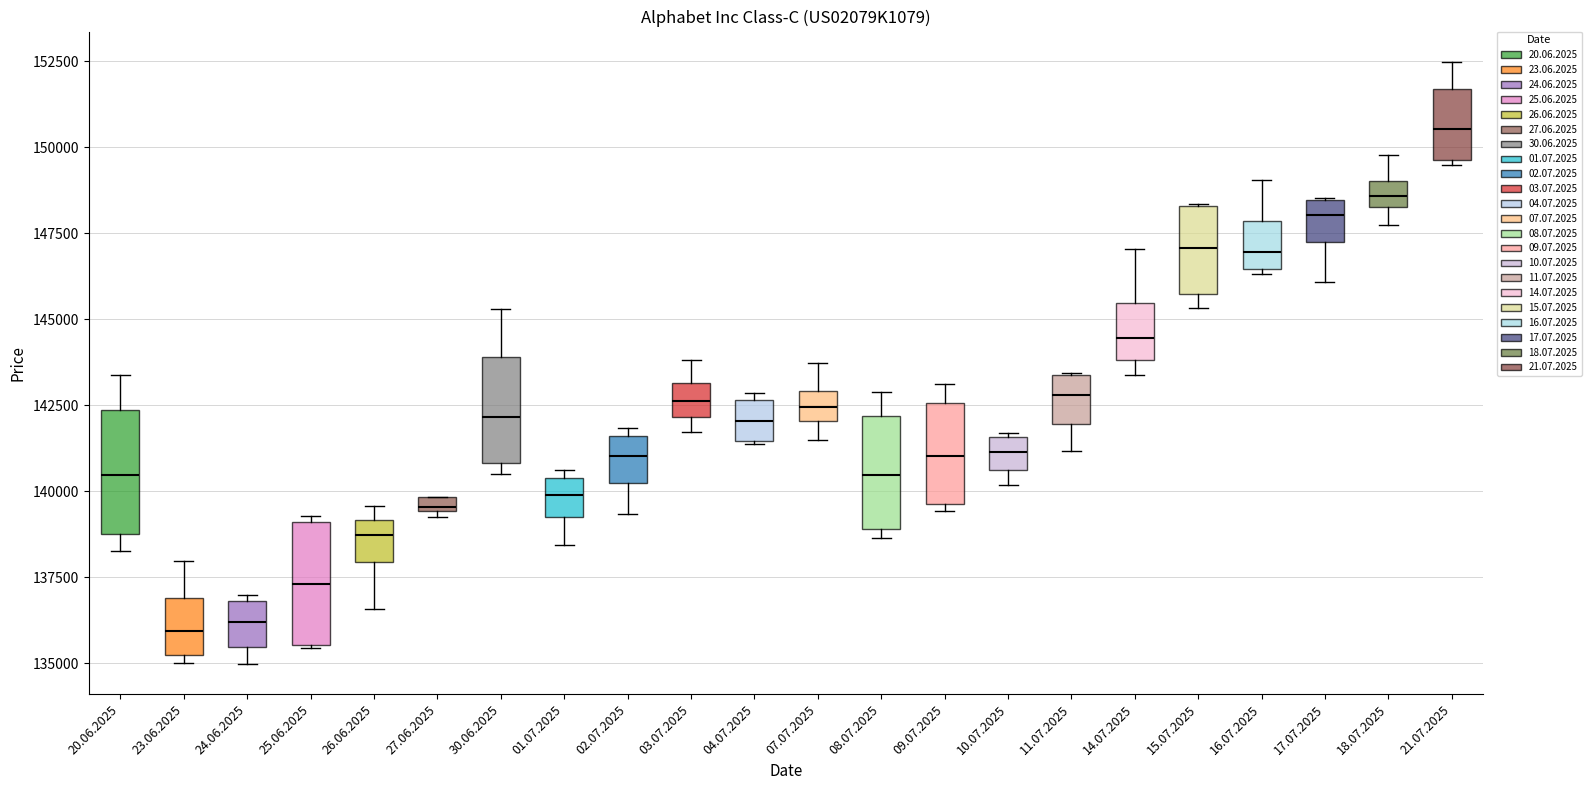

Where is the lower edge of the box for 23.06.2025 on the y-axis? The values are not printed on the chart, so give them approximately, as read against the axis.

135000